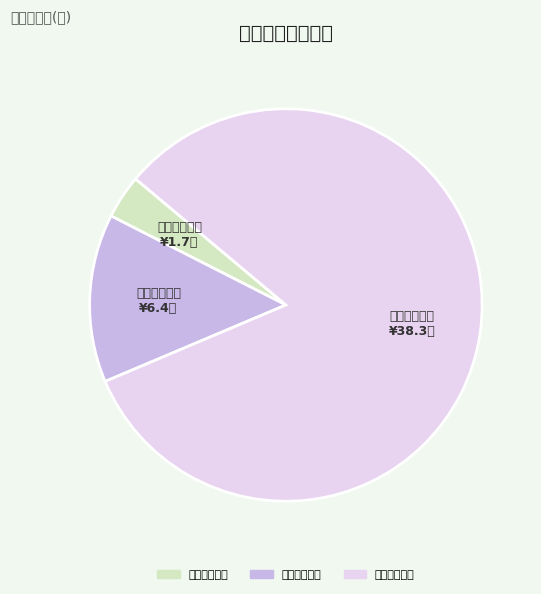

Approximately how many times larger is the value at 输水管道埋设 compared to 椿香坨取水口?

3.8